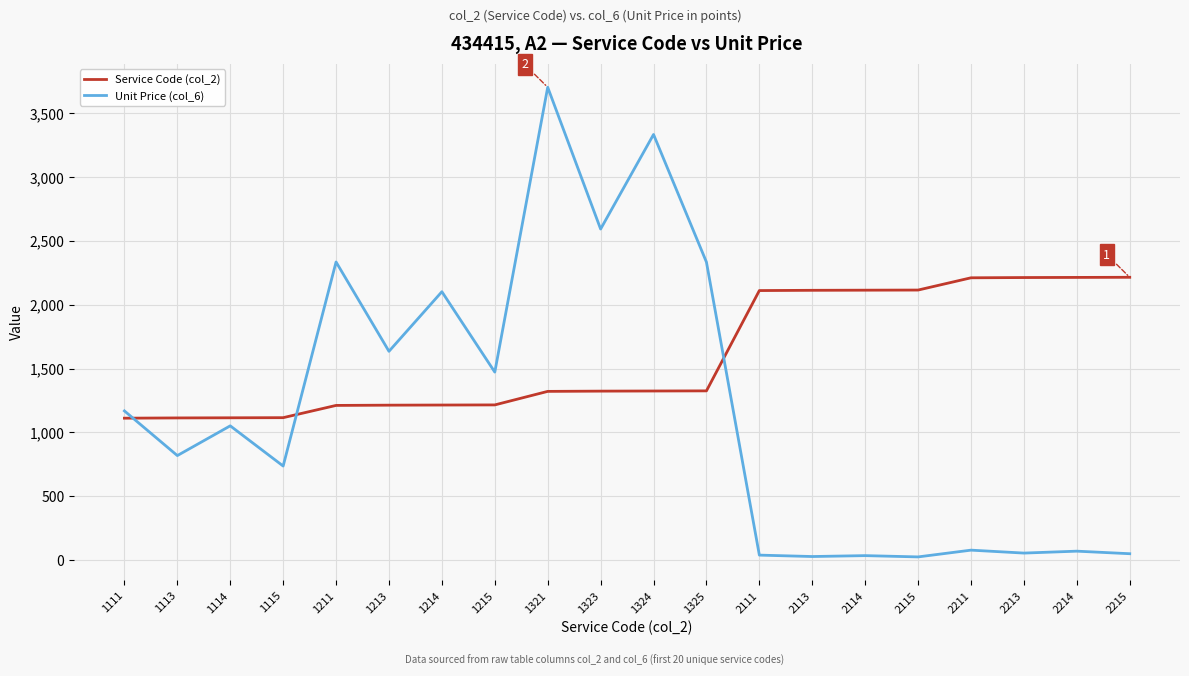

After their last crossing, which series has the higher values: Unit Price (col_6) or Service Code (col_2)?

Service Code (col_2)